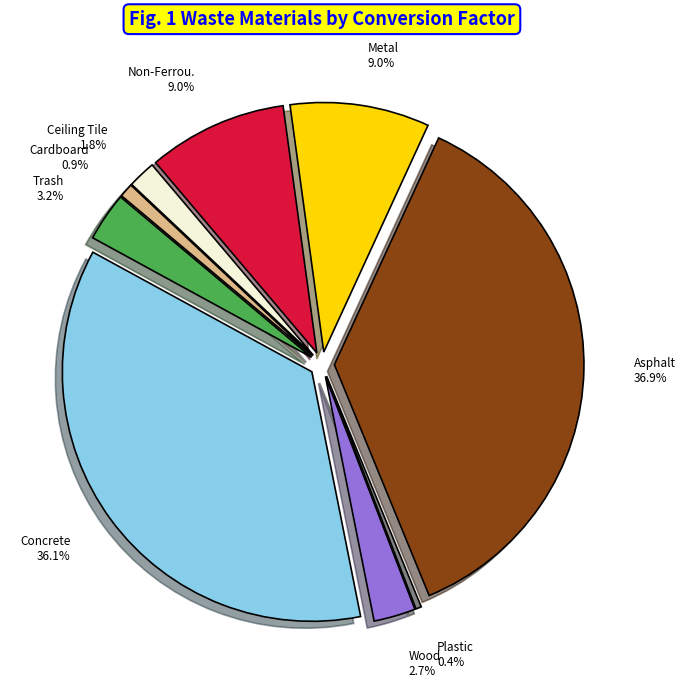

How many slices are in this pie chart?

9